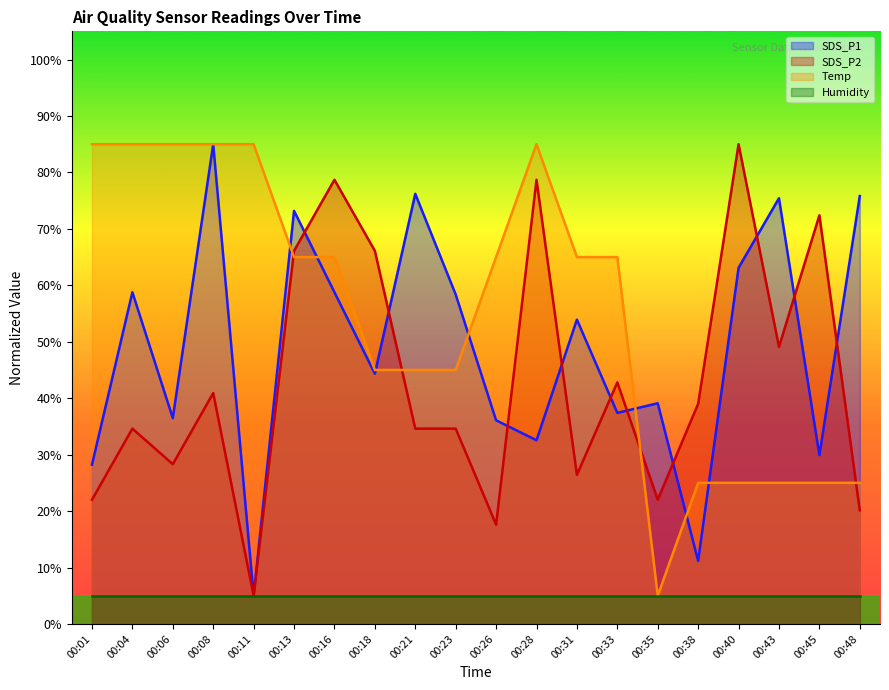

Which category has the lowest value in the Temp series?

00:35